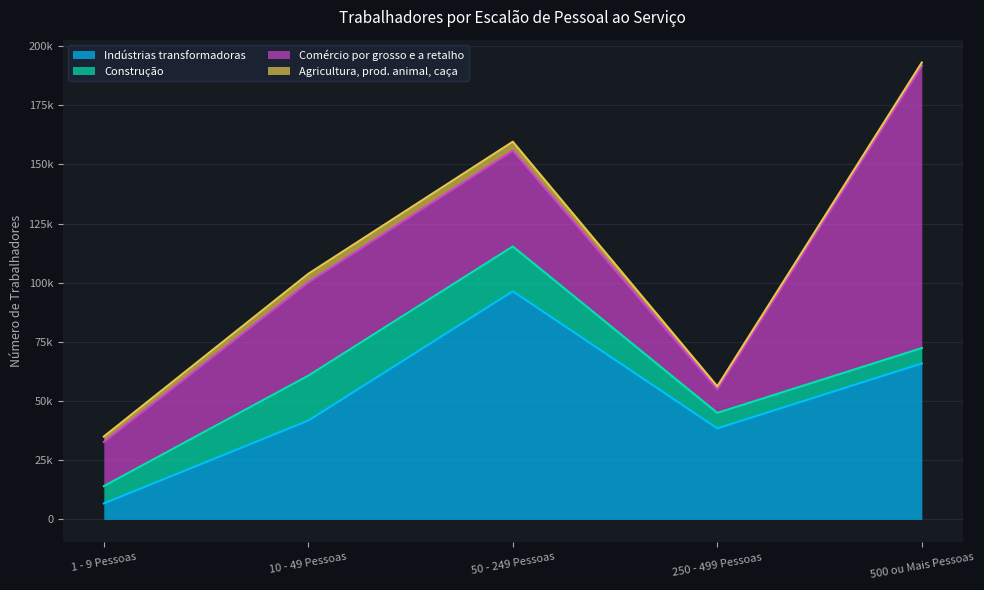

At which label does Construção first exceed 7313?

10 - 49 Pessoas